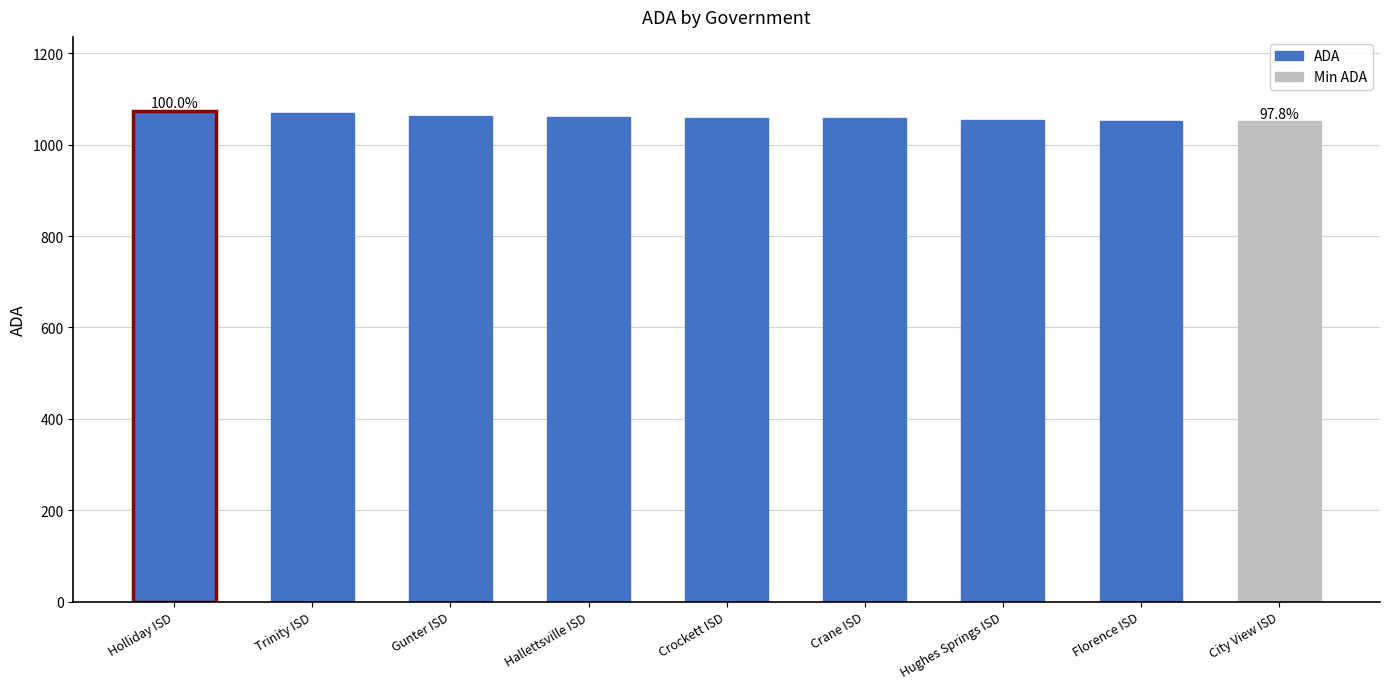

Is it true that the value at Florence ISD is 1052.6?

True